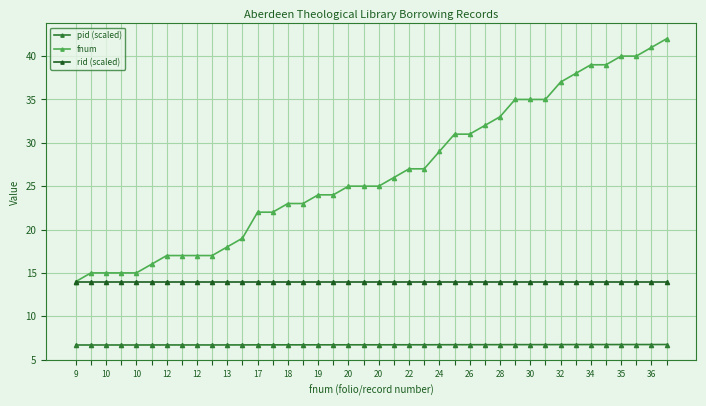

True or false: pid (scaled) and fnum intersect in this chart.

False